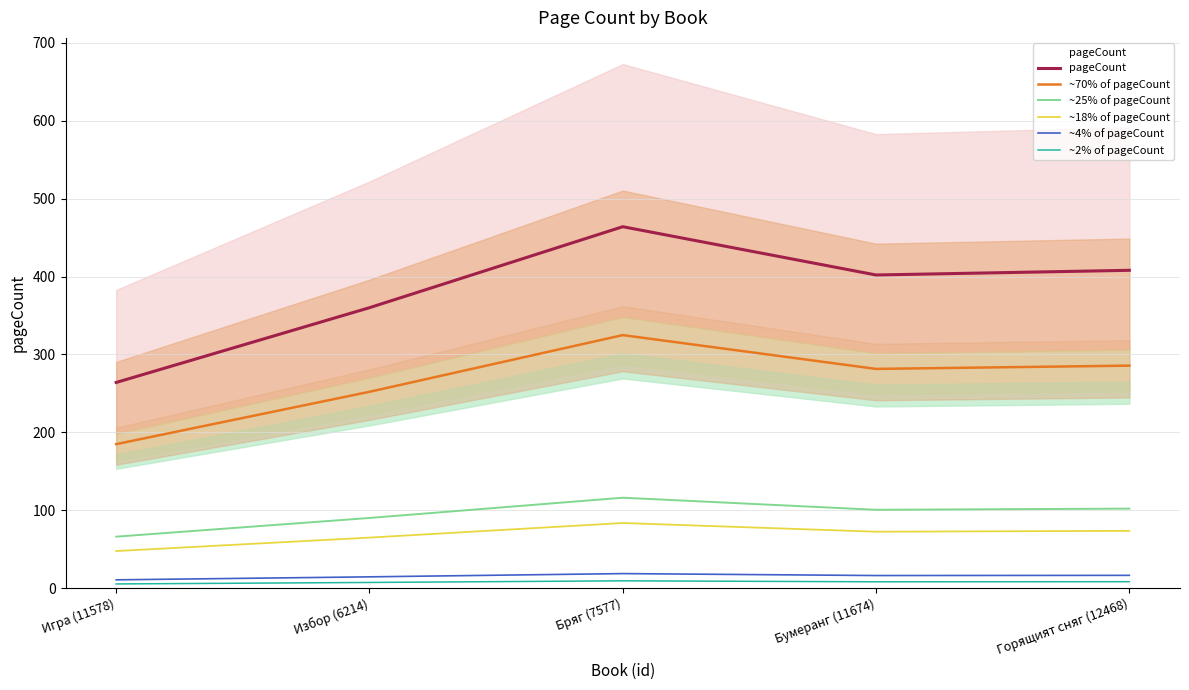

At which category does ~25% of pageCount reach its first local peak?

Бряг (7577)